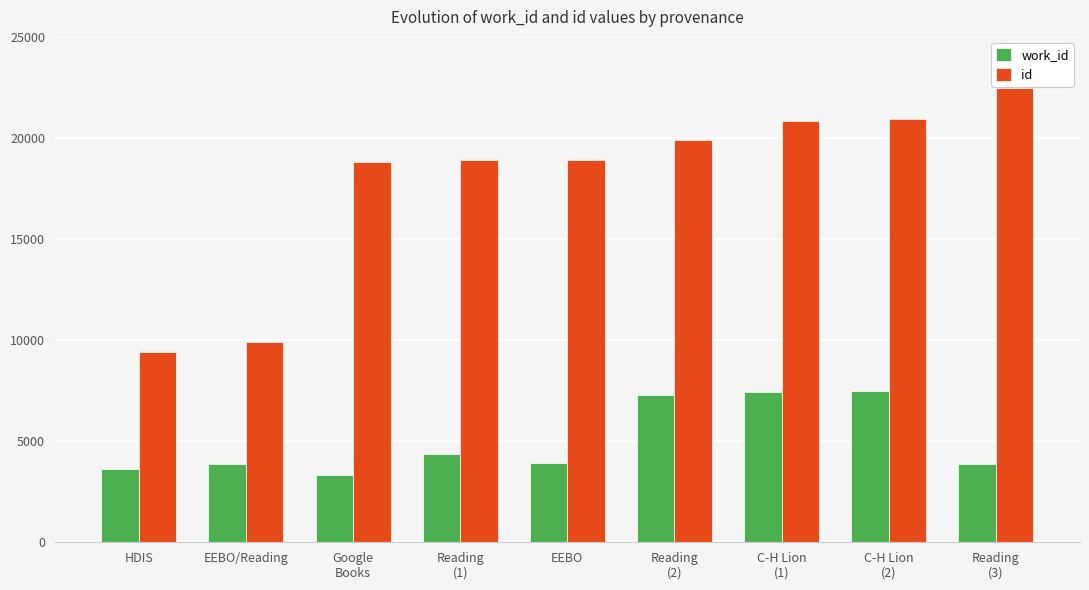

What is the sum of all work_id values?

45181